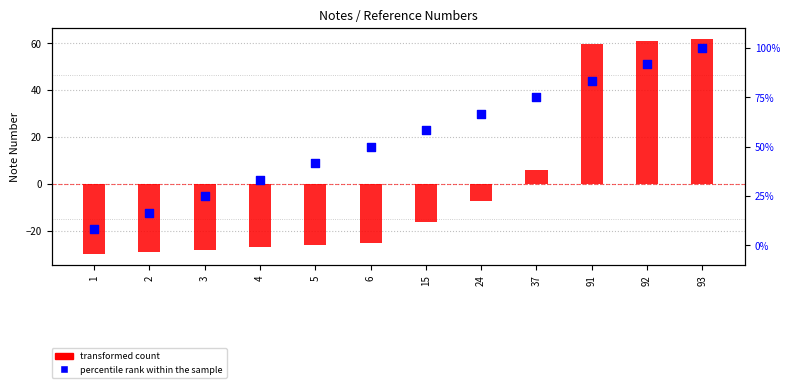

Which series has the largest total across all categories?

percentile rank within the sample